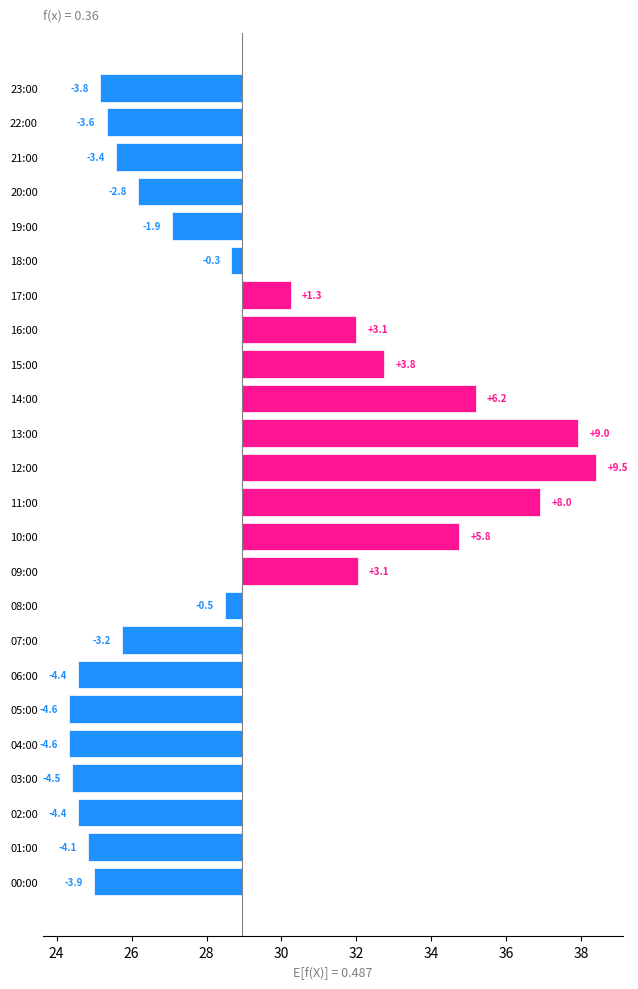

The value at 34 is -6.8. True or false?

False